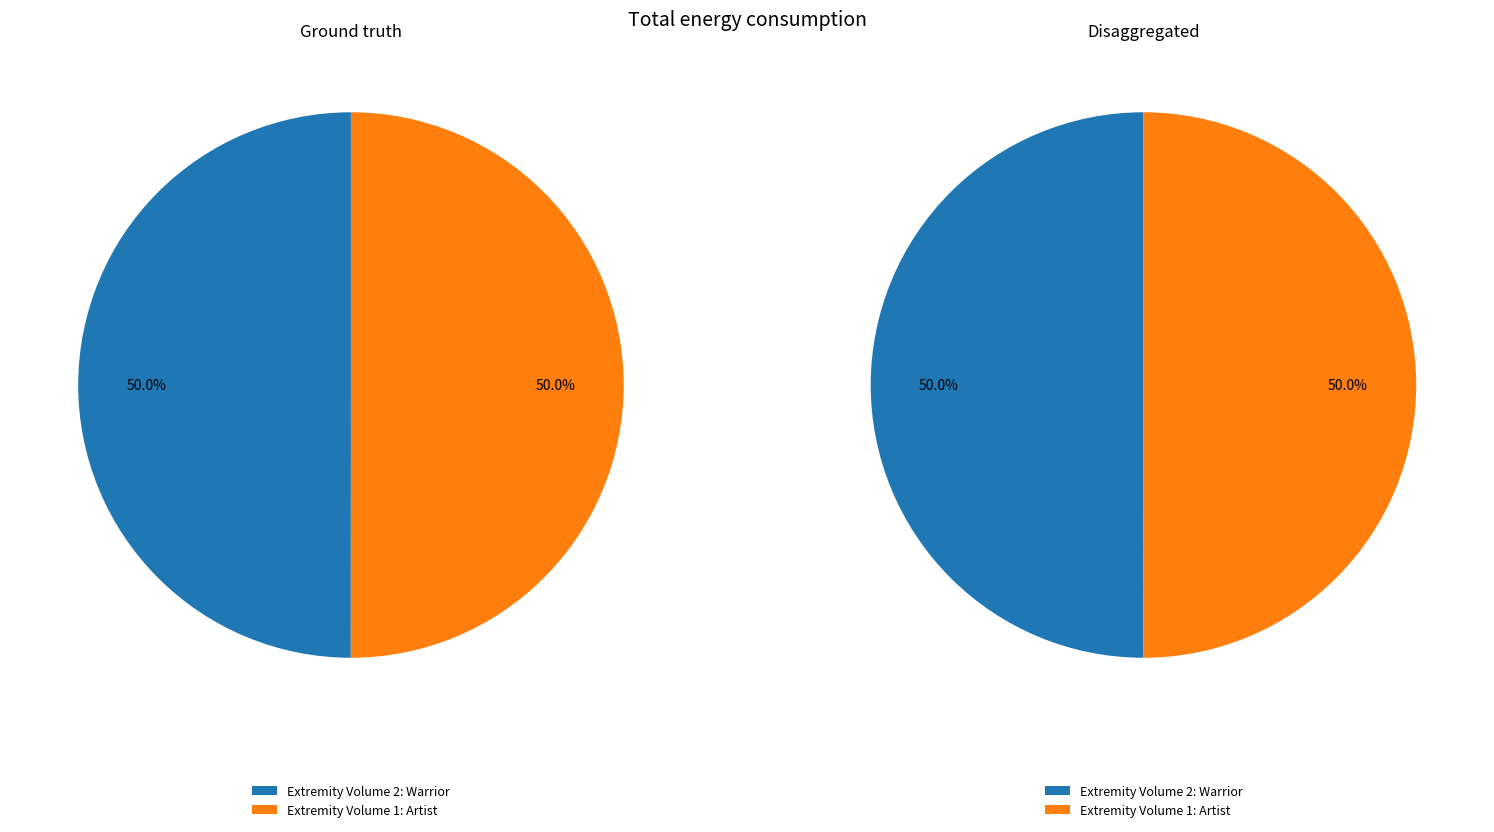

Which has a higher value, Extremity Volume 1: Artist or Extremity Volume 2: Warrior?

Extremity Volume 1: Artist